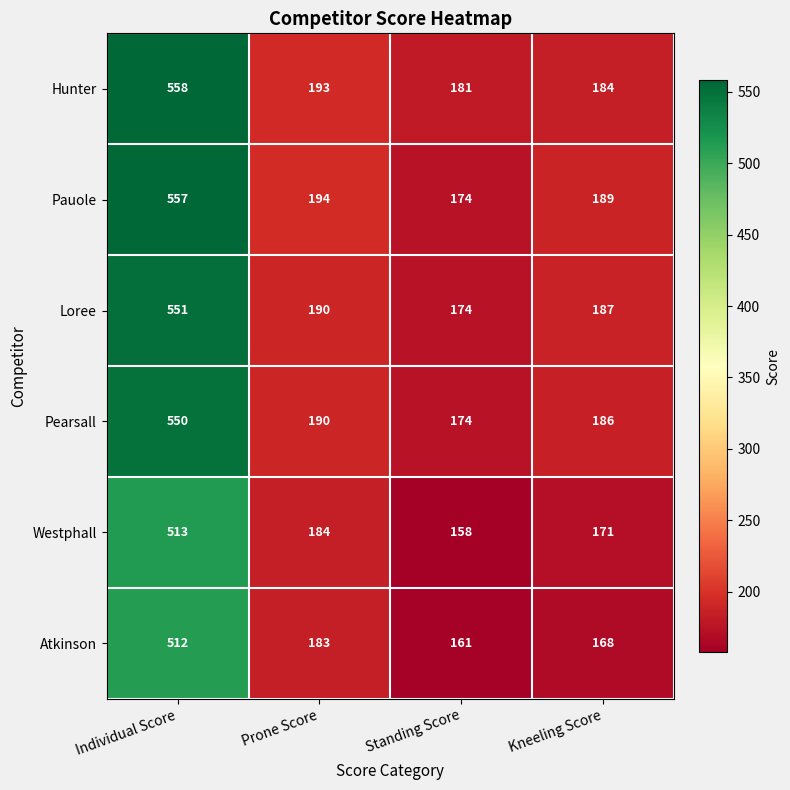

At which label is Hunter closest to 369?

Prone Score